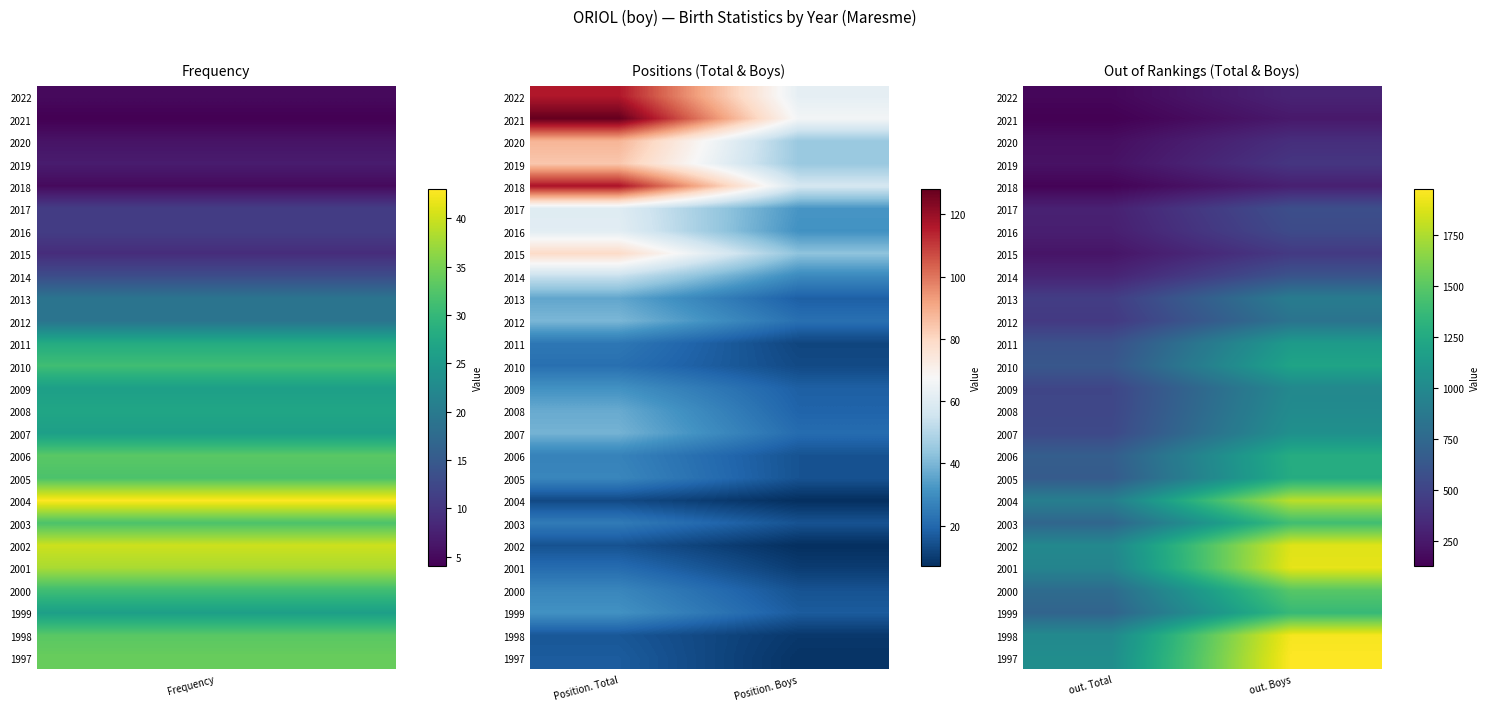

What is the maximum value shown in the chart?

1976